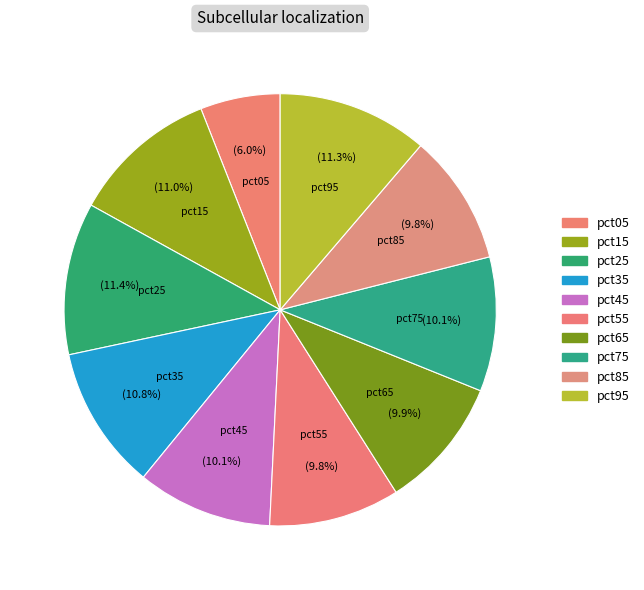

To the nearest percent, what percentage of the pie is pct95?

11%